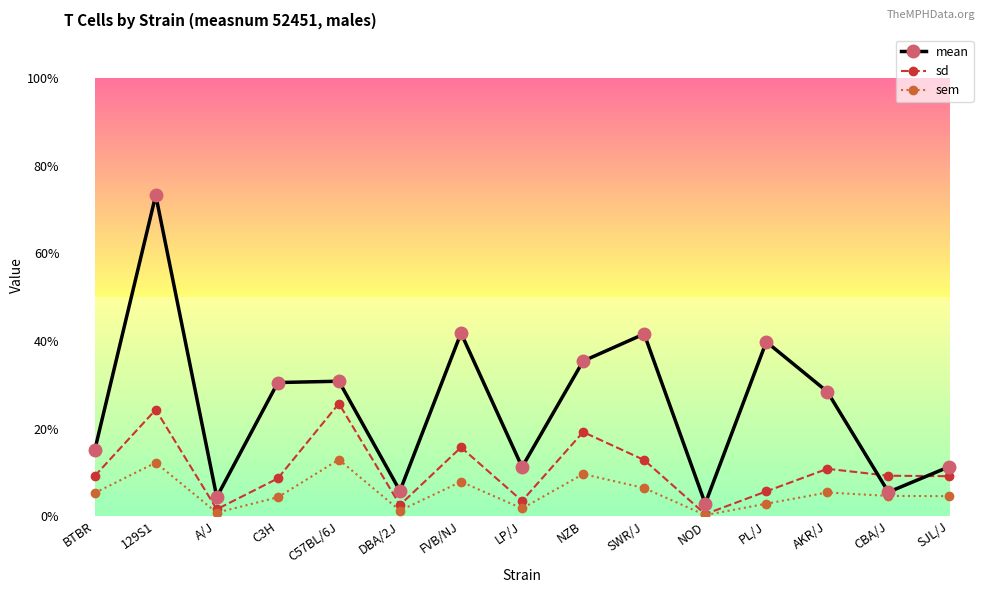

The value of sem at NOD is 0.2. True or false?

True